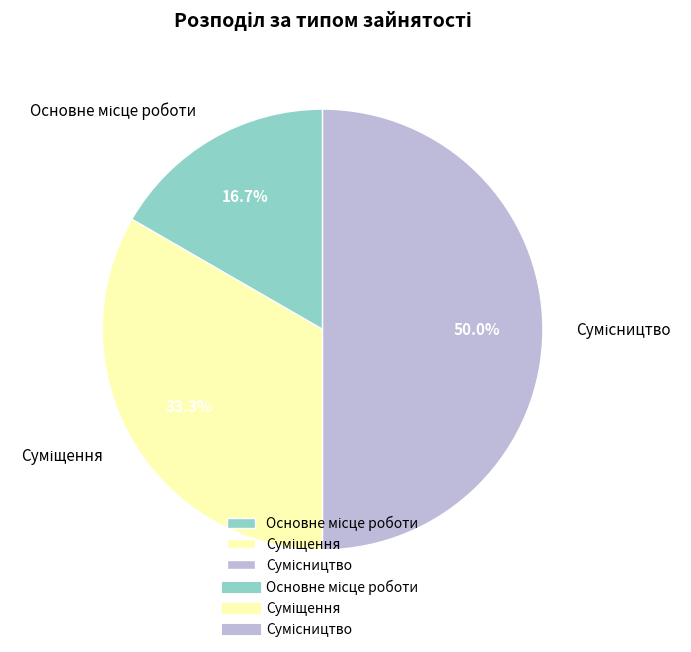

Is Основне місце роботи the majority of the pie?

No